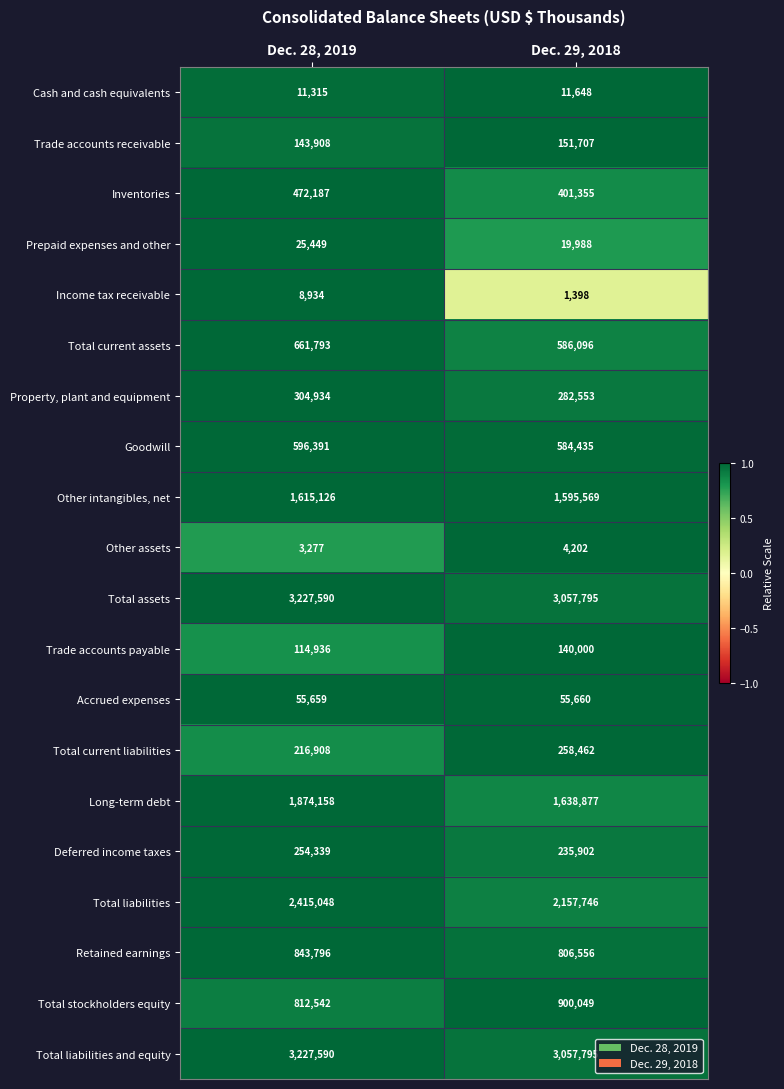

Is the value of Trade accounts receivable at Dec. 28, 2019 greater than the value of Property, plant and equipment at Dec. 28, 2019?

No